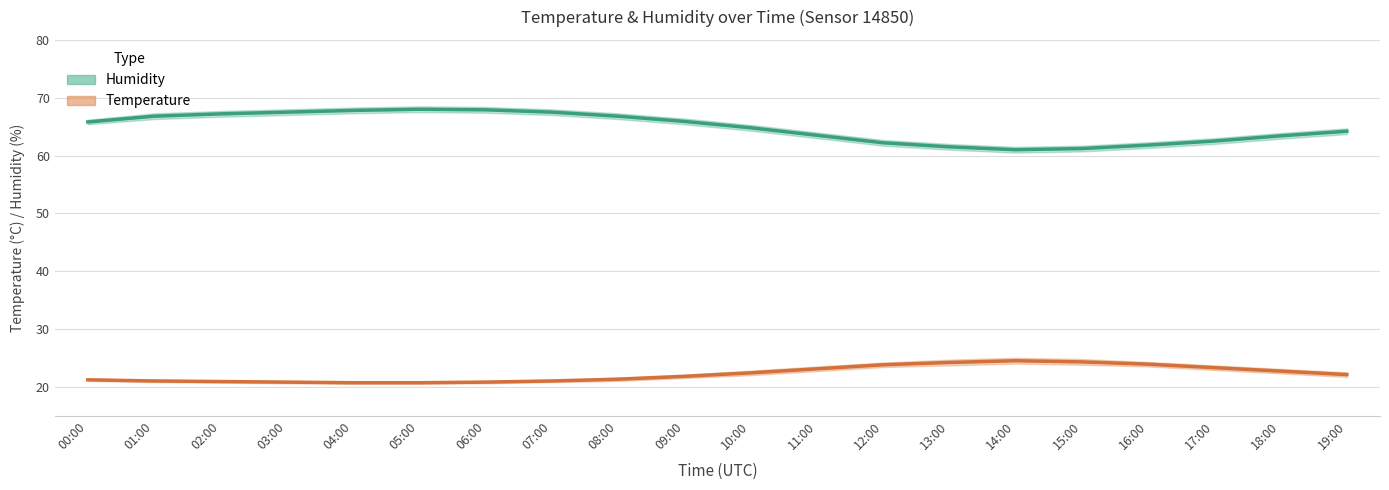

How many data points in humidity are less than 65?

10